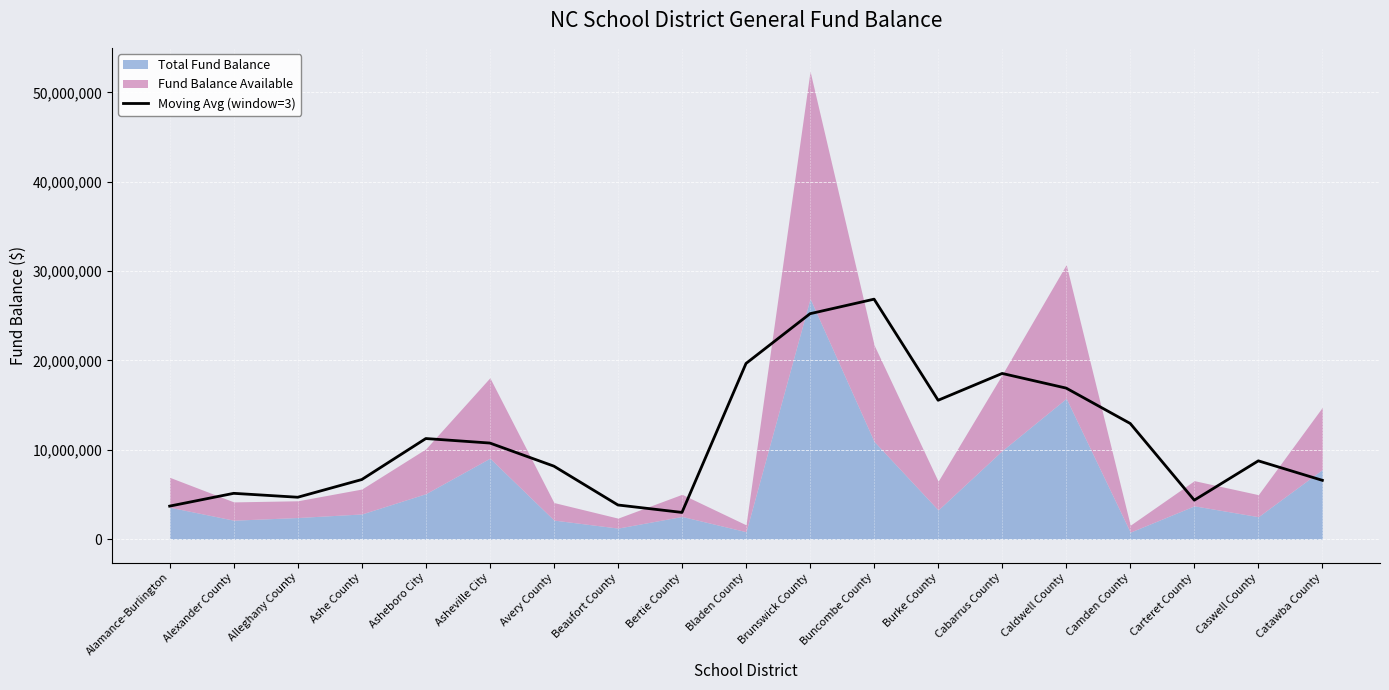

Reading left to right, transcribe all the data shown in this chart.

Alamance-Burlington=3694626.0	Alexander County=5125422.3	Alleghany County=4688657.0	Ashe County=6669094.0	Asheboro City=11258916.7	Asheville City=10754541.0	Avery County=8168546.0	Beaufort County=3820258.3	Bertie County=2988808.0	Bladen County=19663693.3	Brunswick County=25233129.0	Buncombe County=26860132.3	Burke County=15543277.0	Cabarrus County=18544915.3	Caldwell County=16903637.7	Camden County=12943324.0	Carteret County=4358910.3	Caswell County=8761935.0	Catawba County=6580880.0